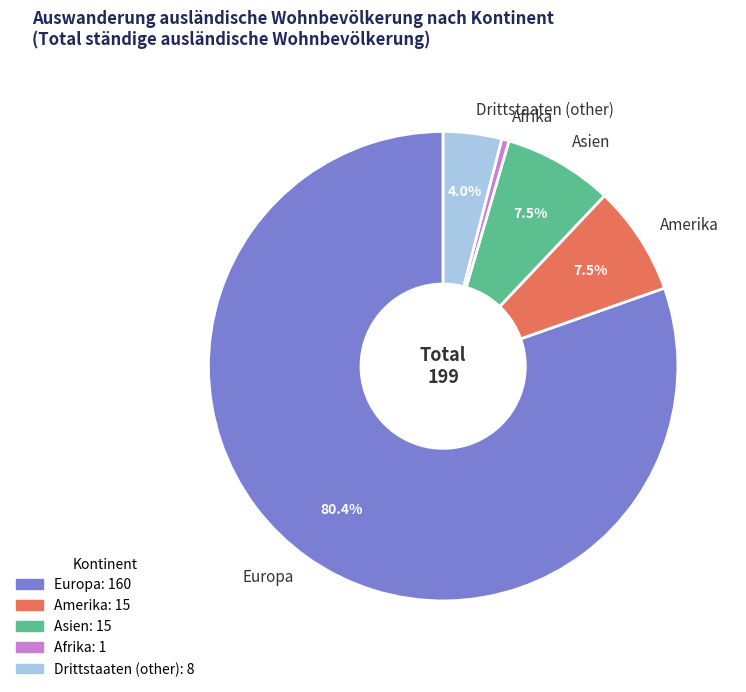

What is the majority slice?

Europa